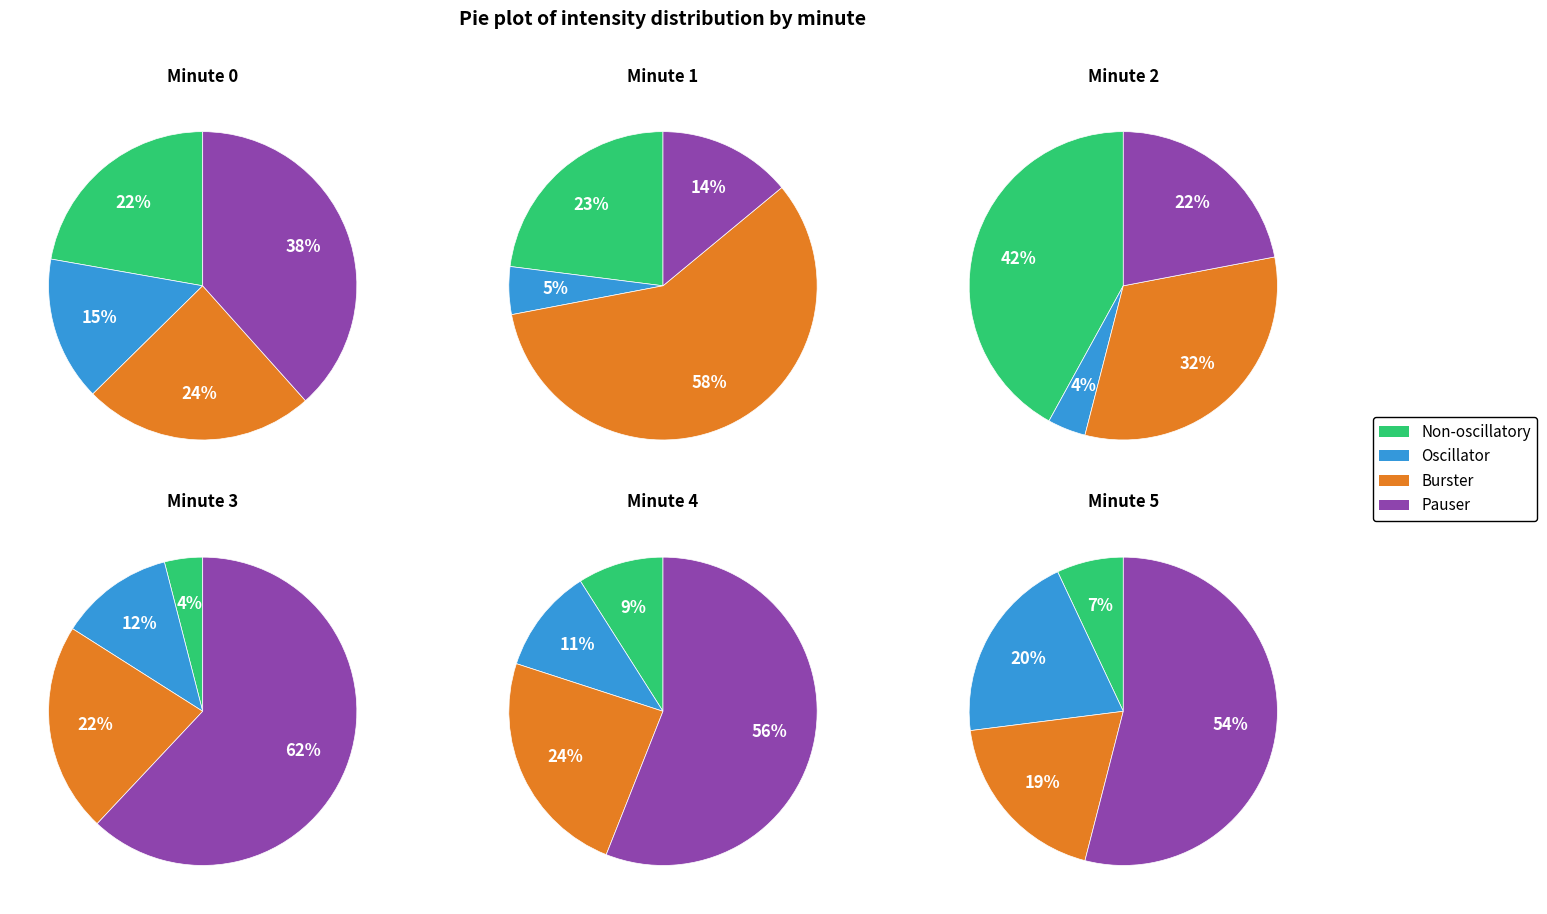

Combined, do minute 5 and minute 4 account for over 50%?

No